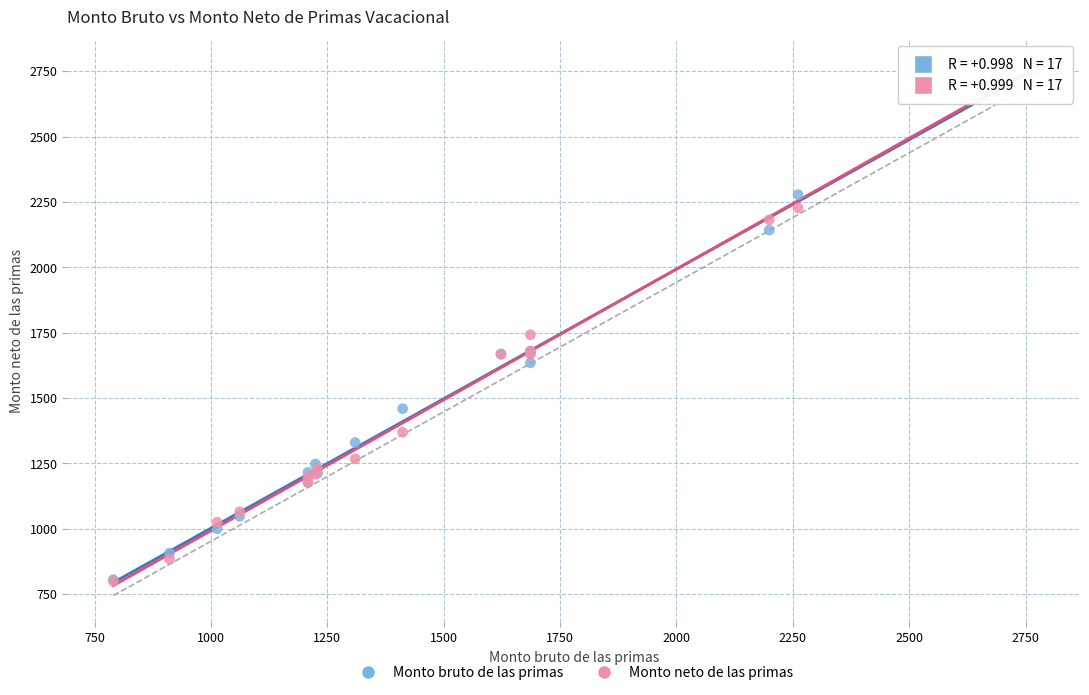

What are all the series names shown in the legend?

Monto bruto de las primas, Monto neto de las primas